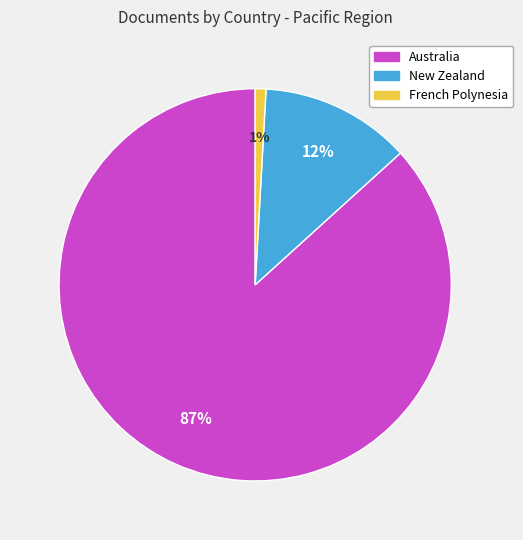

Rank the categories by value from lowest to highest.

French Polynesia, New Zealand, Australia